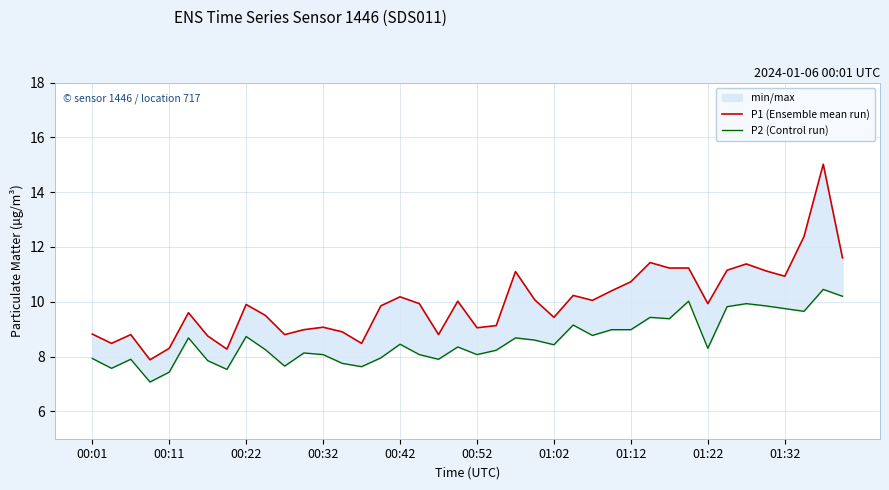

True or false: P1 (Ensemble mean run) has a value of 11.2 at 33.

True